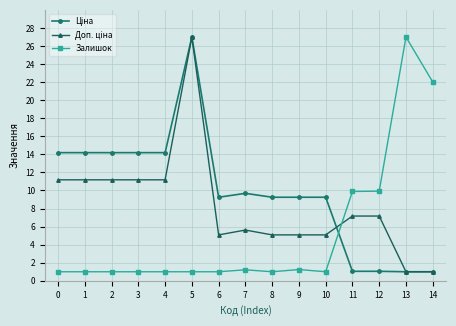

What is the spread (max minus min) of values at 6?

8.3